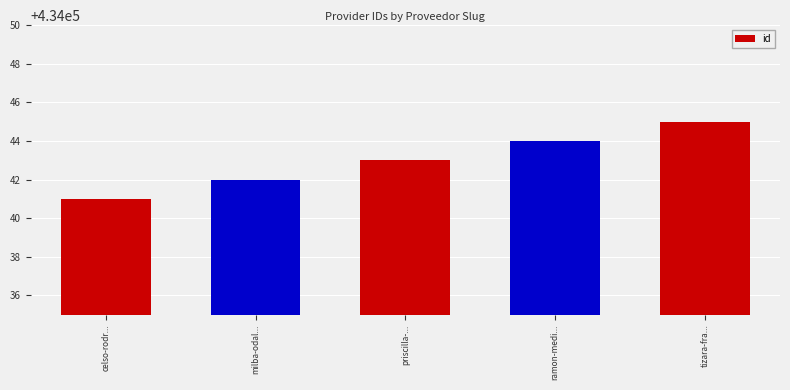

At which label is the value closest to 434043?

priscilla-...